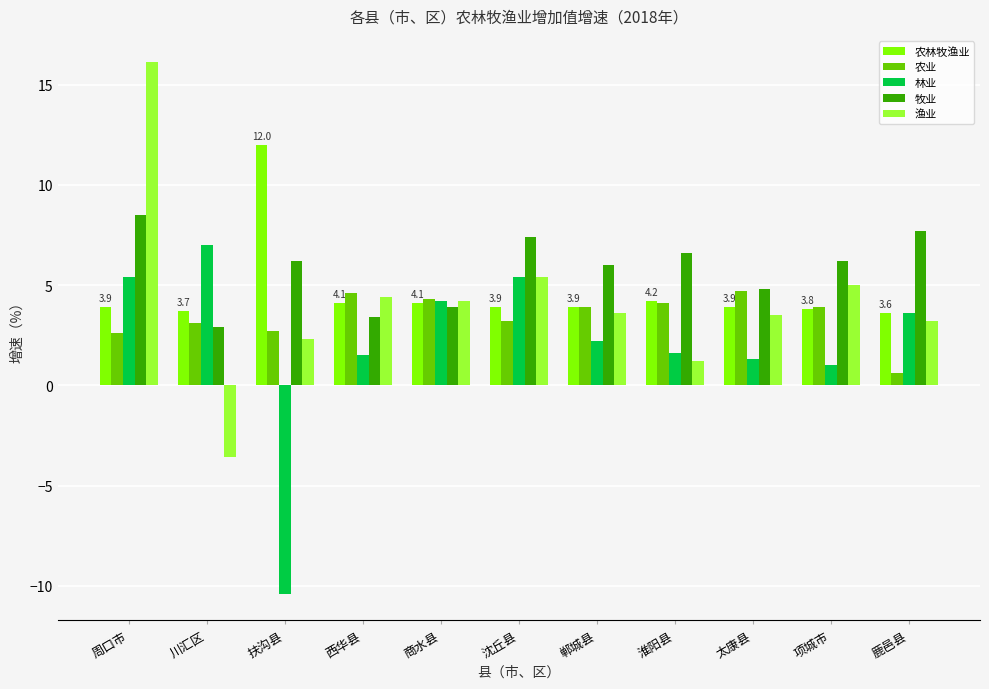

List the series in order of their peak value, lowest first.

农业, 林业, 牧业, 农林牧渔业, 渔业